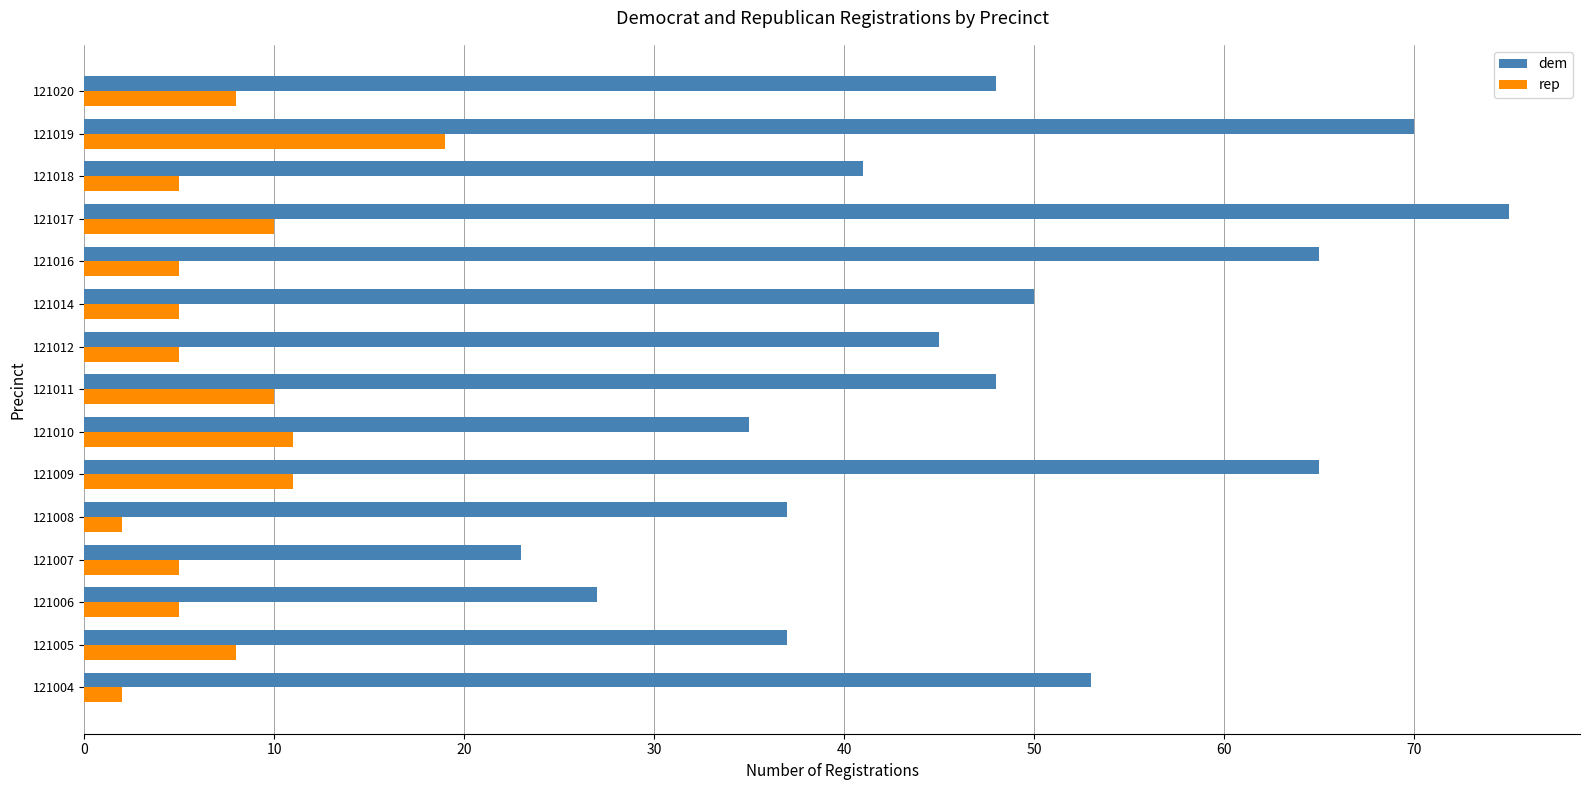

At which category is the sum across all series the highest?

121019